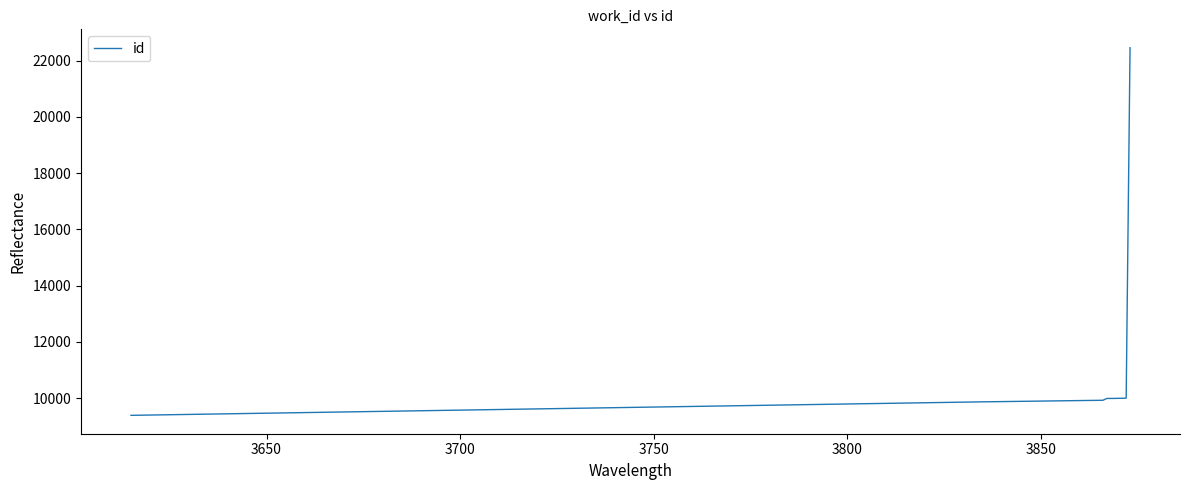

How many categories are shown in the chart?

10